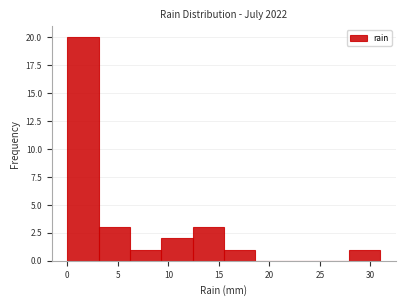

Reading left to right, list every bar in this chart as the range it spans on the x-axis followed by its height. Neither the bar edges nor the heights are printed on the chart, so give them approximately, as read against the axes.

0.0 to 3.1: 20
3.1 to 6.2: 3
6.2 to 9.3: 1
9.3 to 12.4: 2
12.4 to 15.5: 3
15.5 to 18.6: 1
18.6 to 21.7: 0
21.7 to 24.8: 0
24.8 to 27.9: 0
27.9 to 31.0: 1